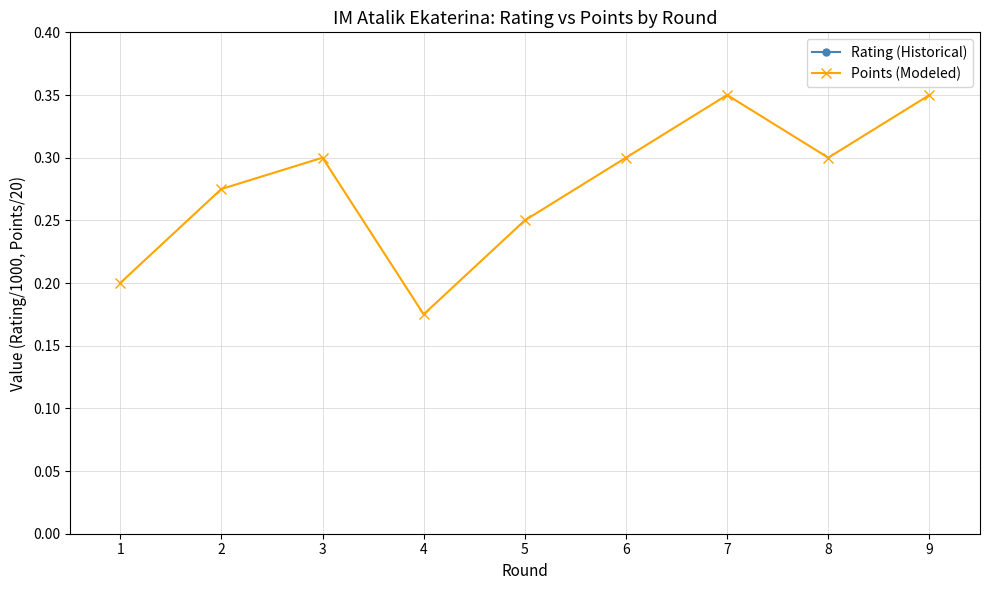

Is the value of Points (Modeled) at 4 greater than the value of Rating (Historical) at 1?

No